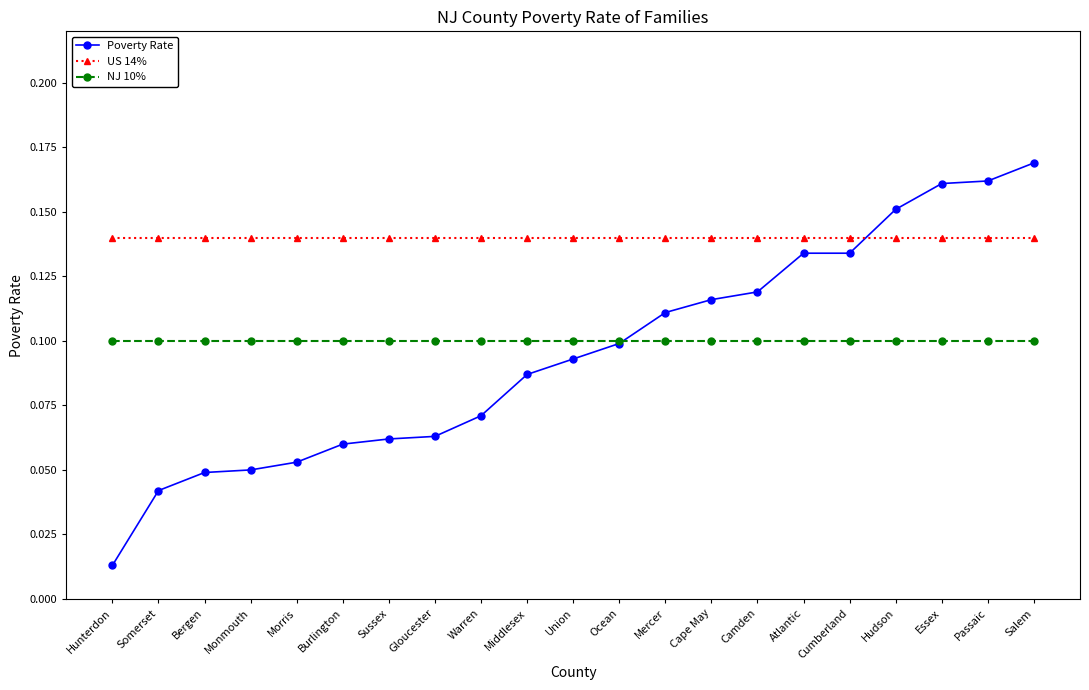

At which label is Poverty Rate closest to 0?

Hunterdon